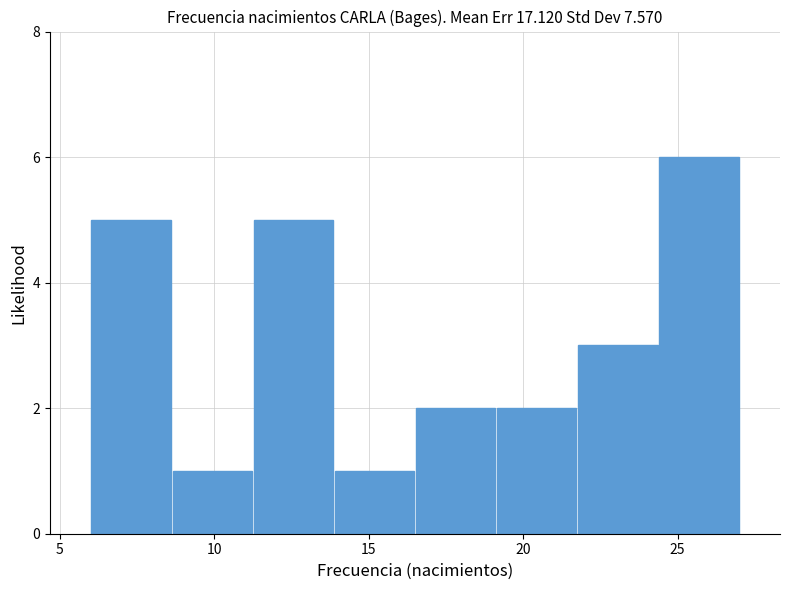

Which range on the x-axis has the tallest bar?

24.5 to 27.0